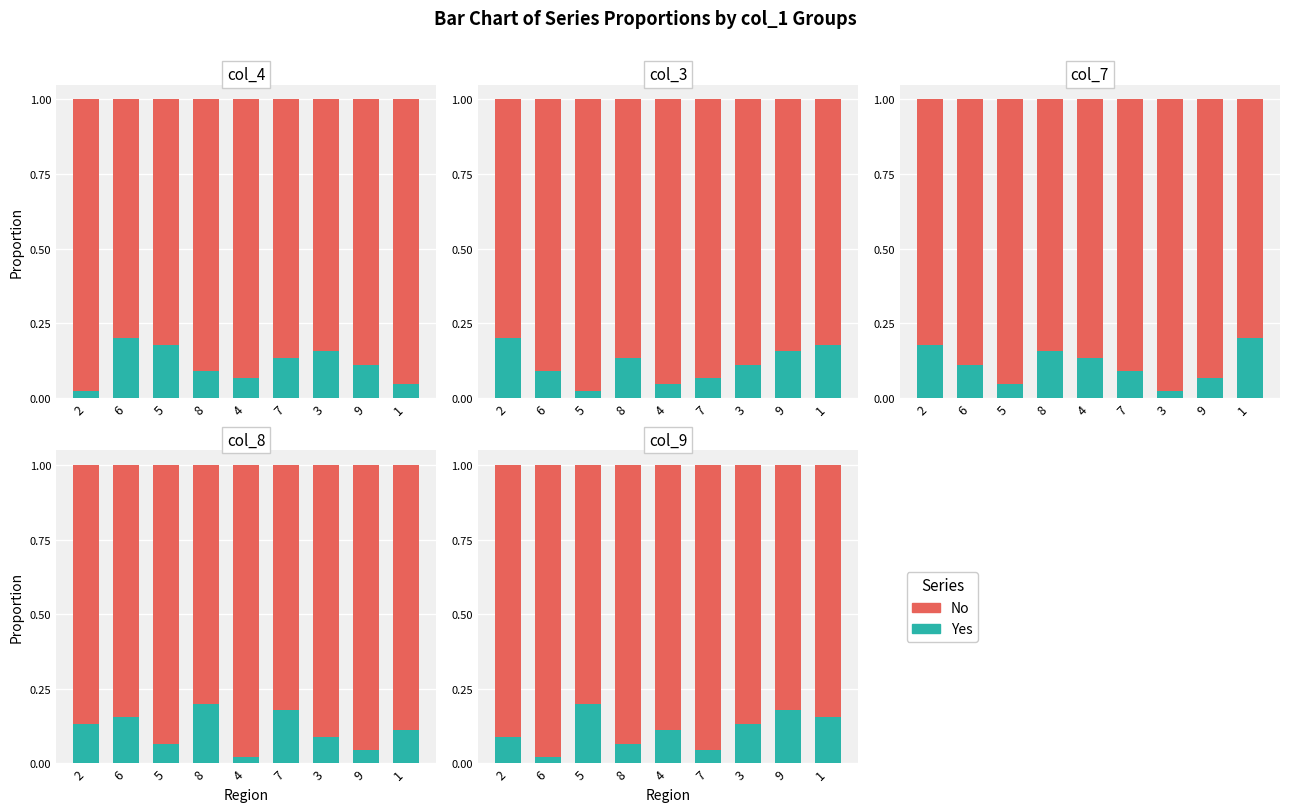

At how many categories does at least one series exceed 0?

9